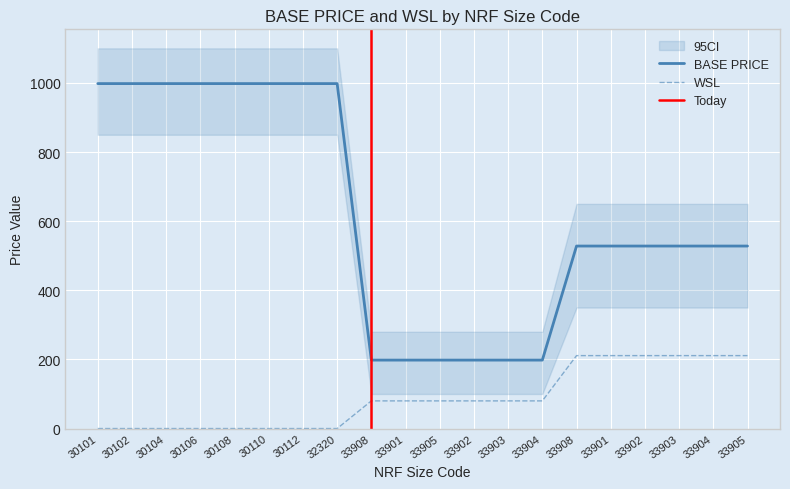

What is the difference between the second highest and minimum values in the BASE PRICE series?

800